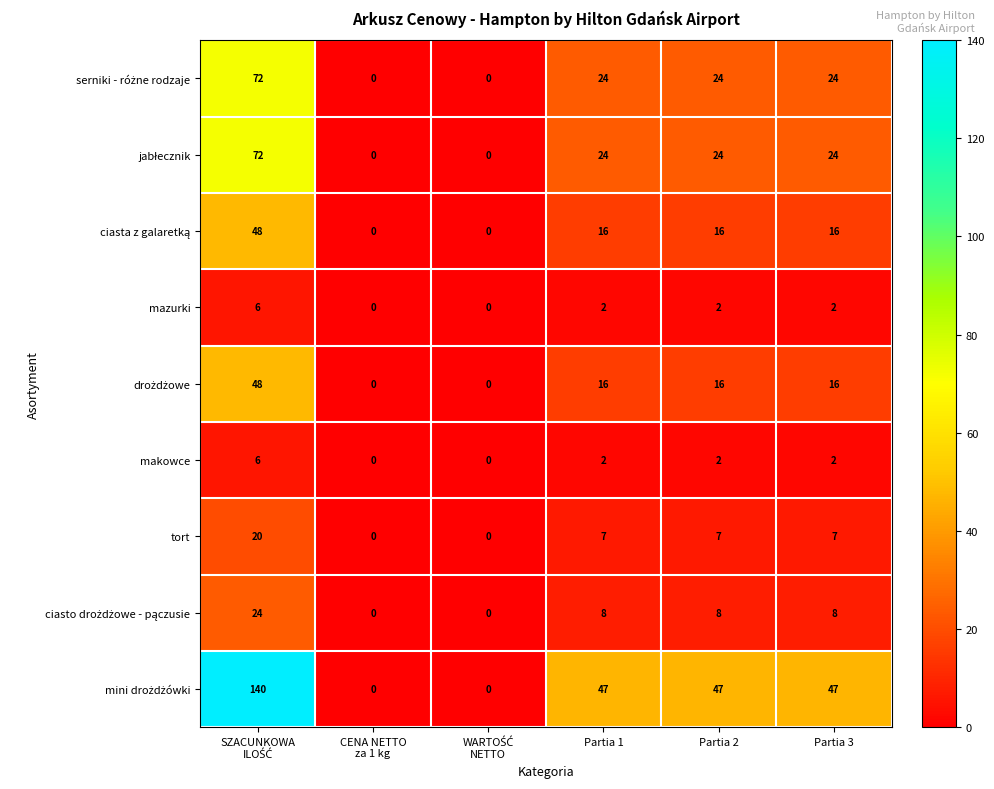

What is the sum of all mazurki values?

12